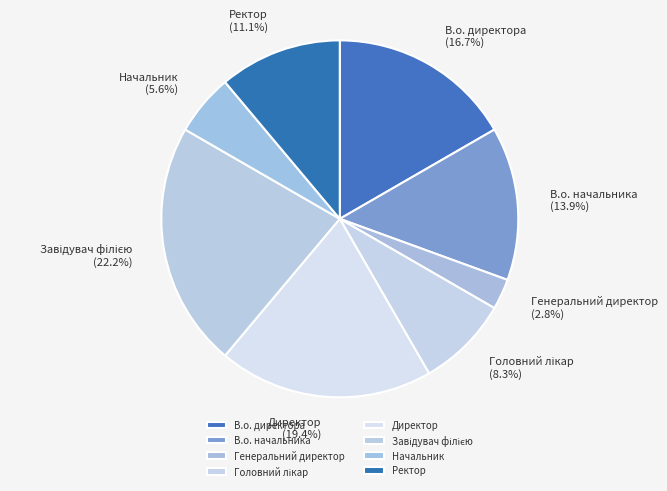

How many slices are in this pie chart?

8